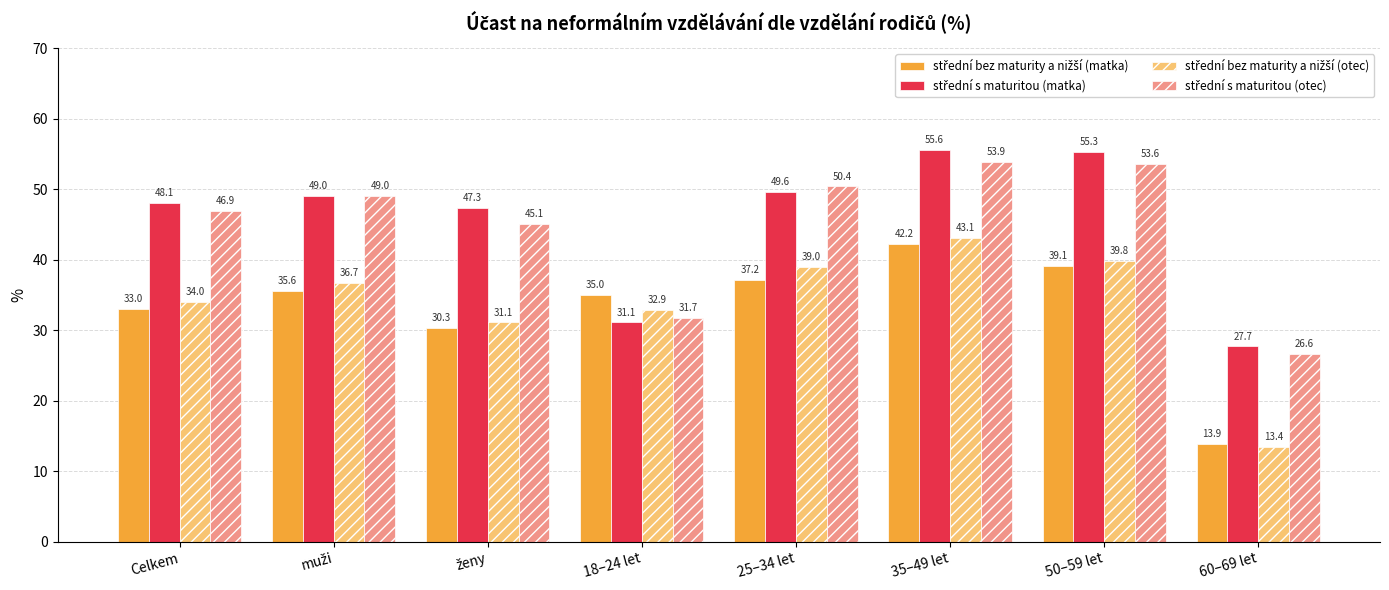

How many bars are there in each group?

4